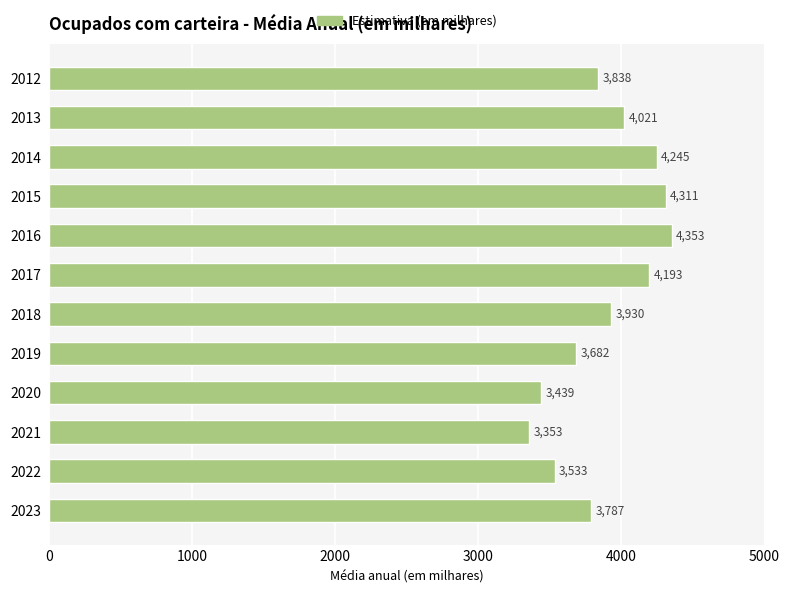

Approximately how many times larger is the value at 2019 compared to 2015?

0.9